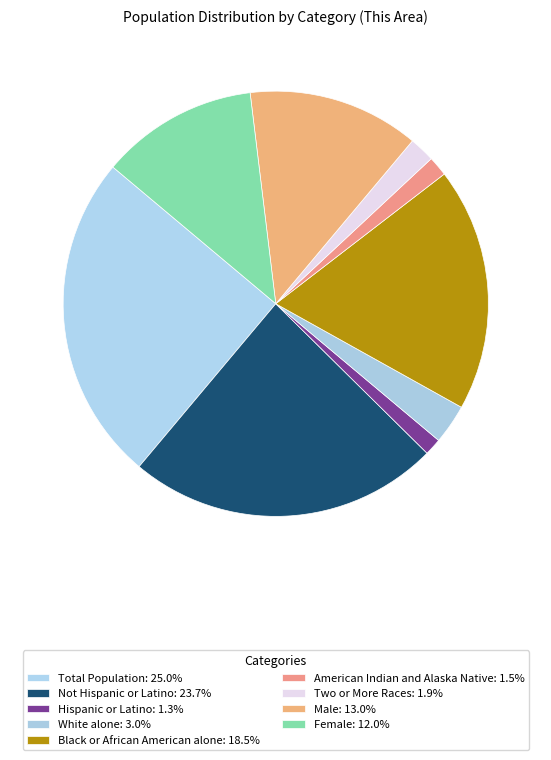

How many segments does this pie chart have?

9